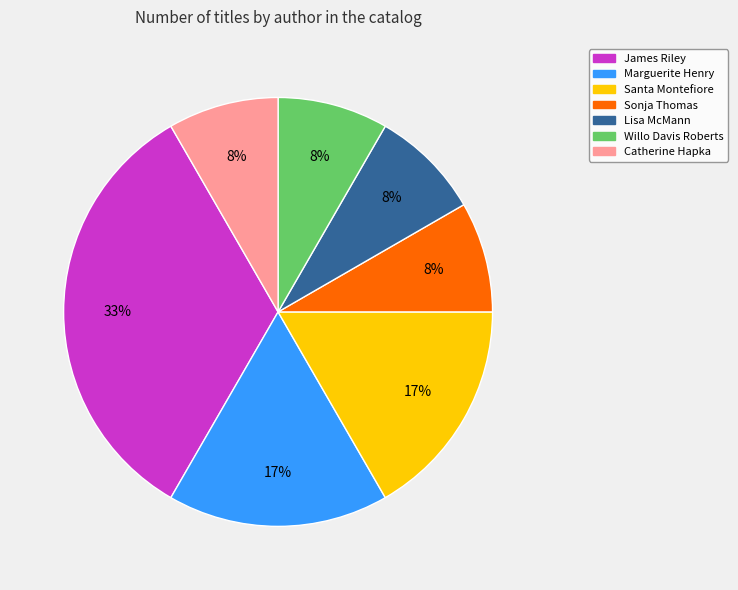

The Lisa McMann slice represents 4% of the pie. True or false?

False